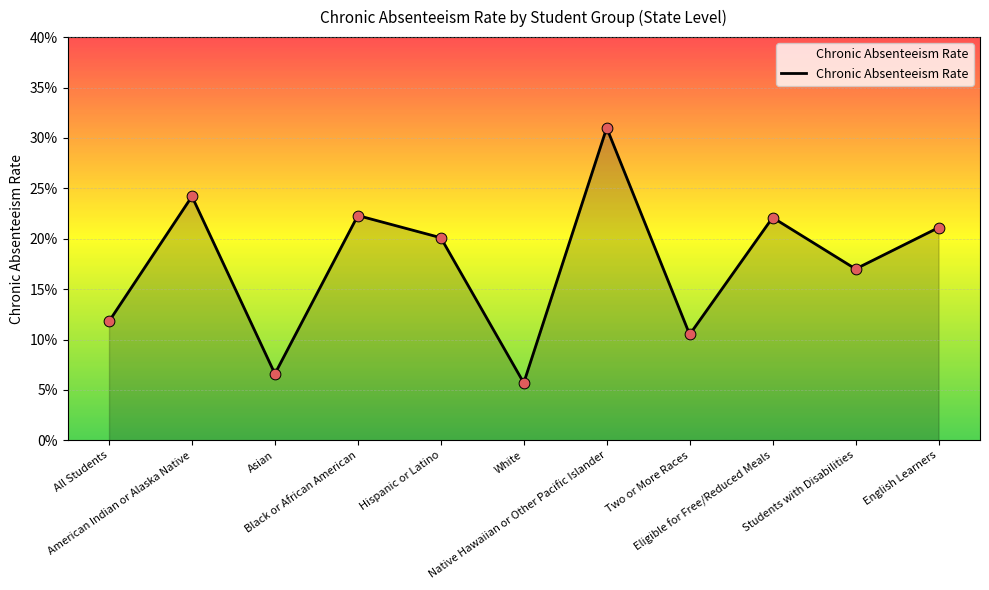

Which has a higher value, English Learners or Eligible for Free/Reduced Meals?

Eligible for Free/Reduced Meals